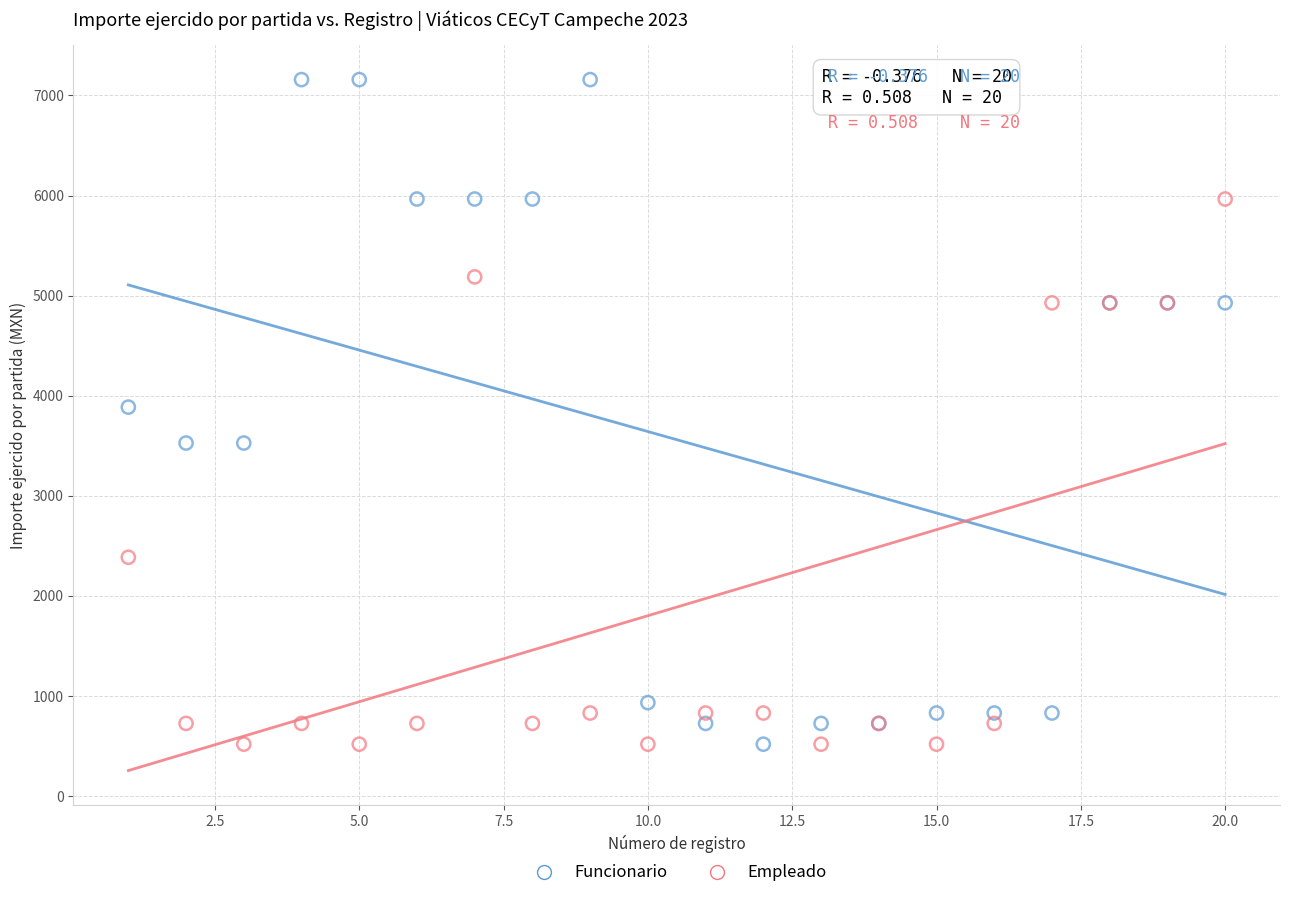

Which series has the largest Y range (max minus min)?

Funcionario